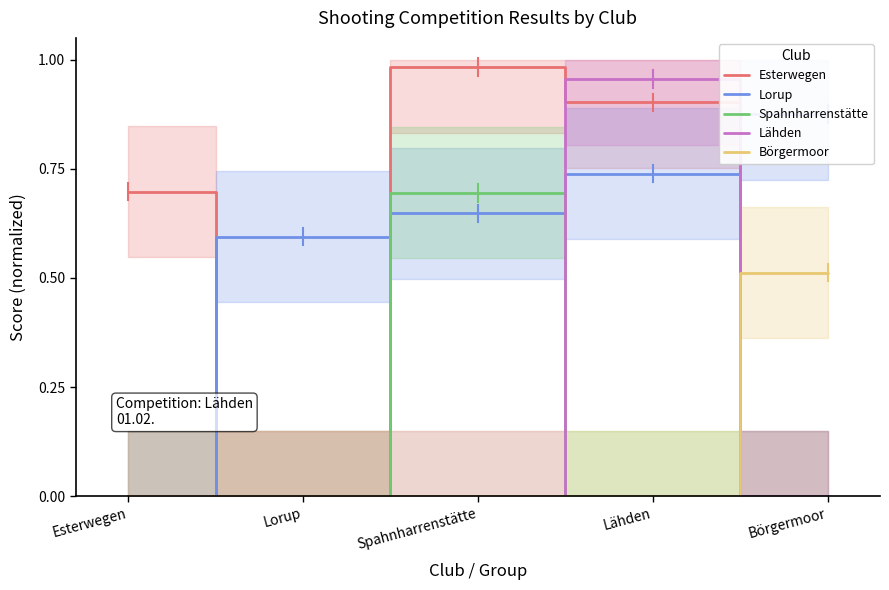

Is it true that Esterwegen equals 1.0 at Spahnharrenstätte?

True